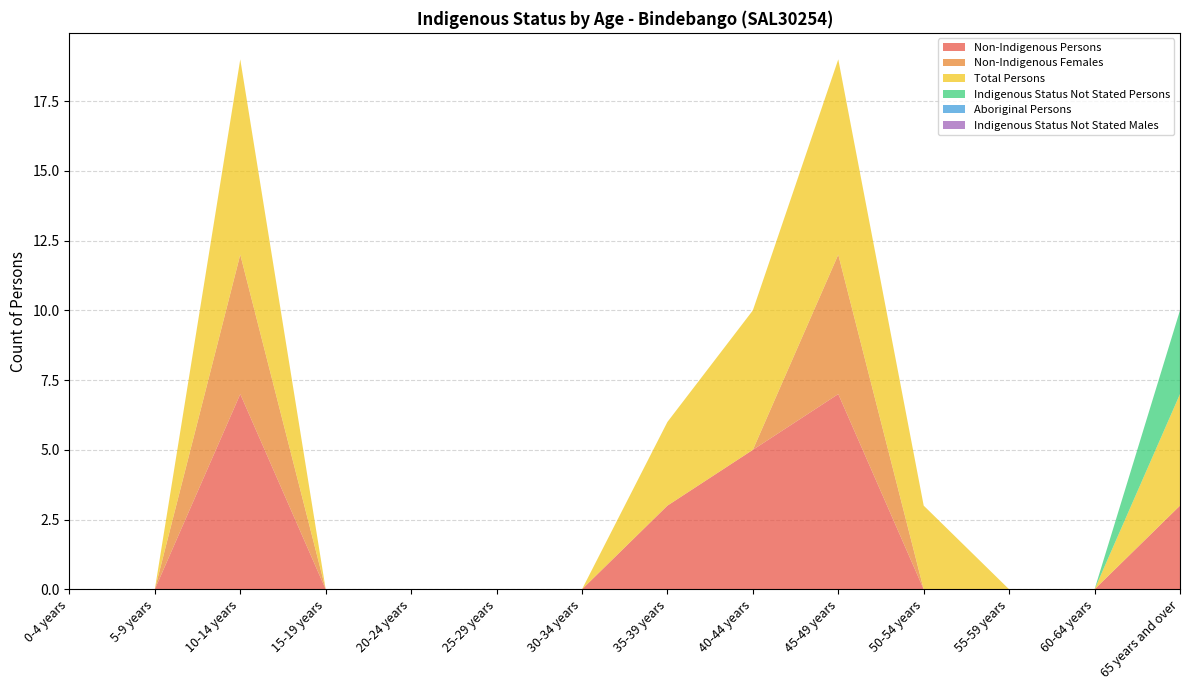

Reading left to right, list all the values displayed in this chart.

Non-Indigenous Persons: 0	0	7	0	0	0	0	3	5	7	0	0	0	3
Non-Indigenous Females: 0	0	5	0	0	0	0	0	0	5	0	0	0	0
Total Persons: 0	0	7	0	0	0	0	3	5	7	3	0	0	4
Indigenous Status Not Stated Persons: 0	0	0	0	0	0	0	0	0	0	0	0	0	3
Aboriginal Persons: 0	0	0	0	0	0	0	0	0	0	0	0	0	0
Indigenous Status Not Stated Males: 0	0	0	0	0	0	0	0	0	0	0	0	0	0